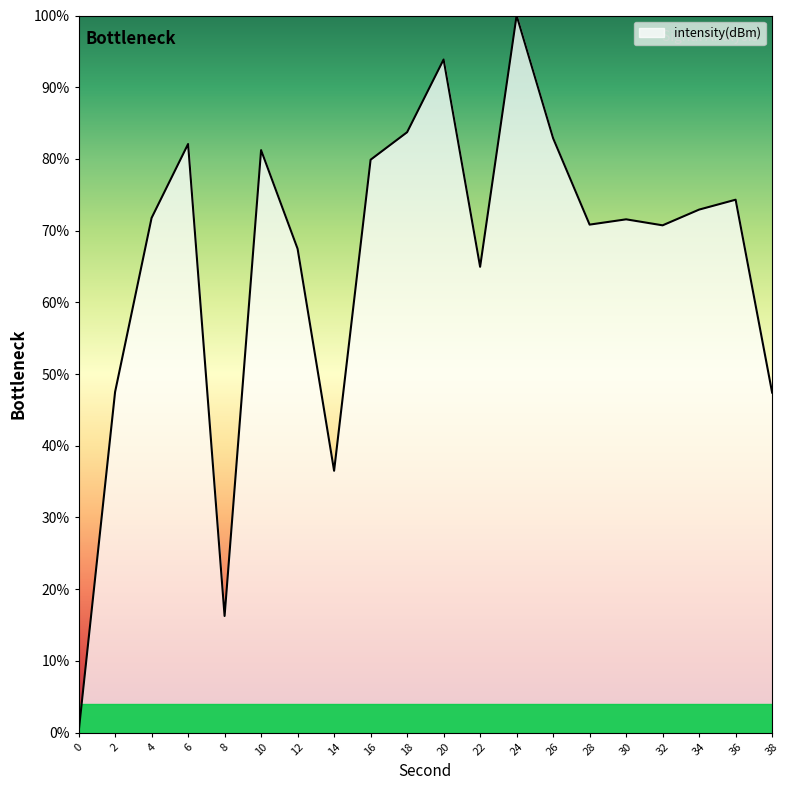

The value at 10 is 81.2. True or false?

True